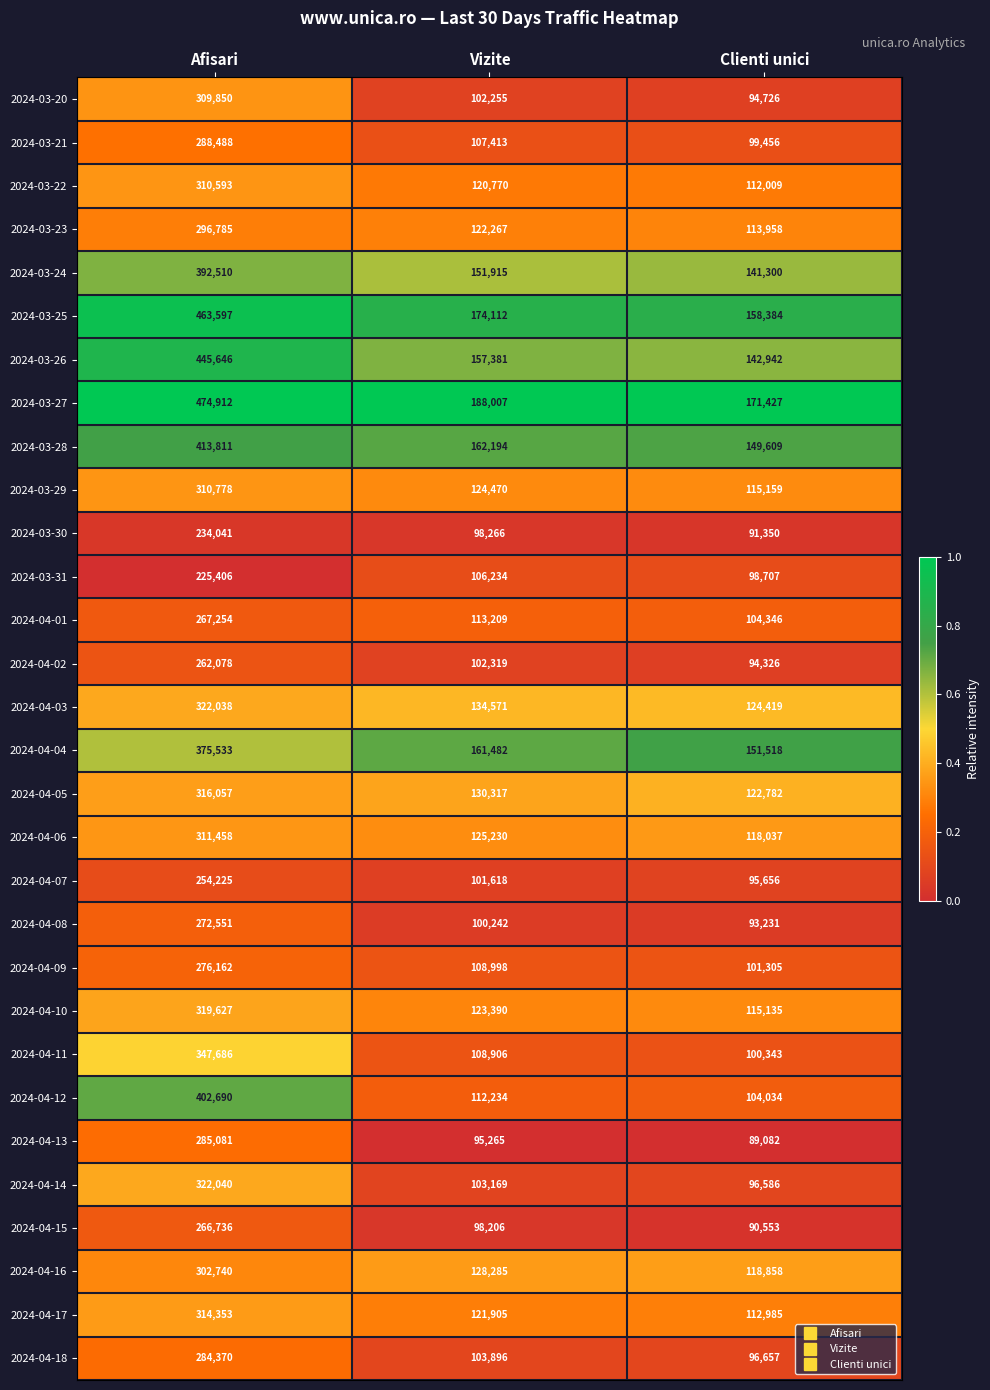

Rank the categories by 2024-03-31 value from lowest to highest.

Clienti unici, Vizite, Afisari